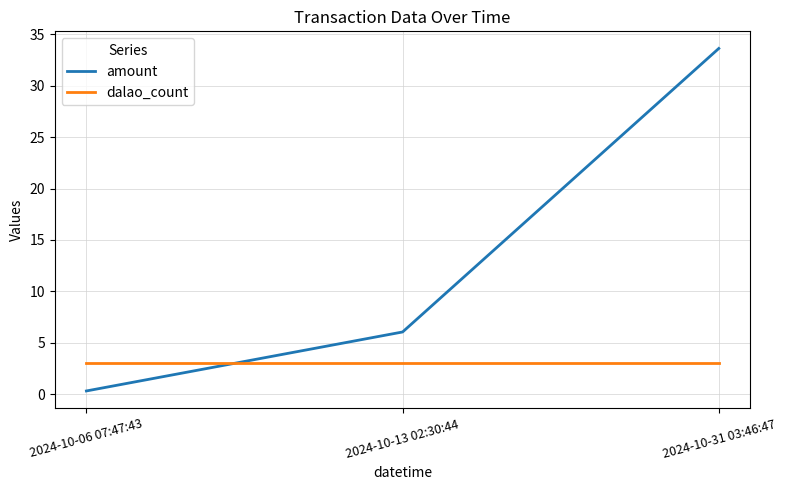

What position from the left is 2024-10-13 02:30:44?

2